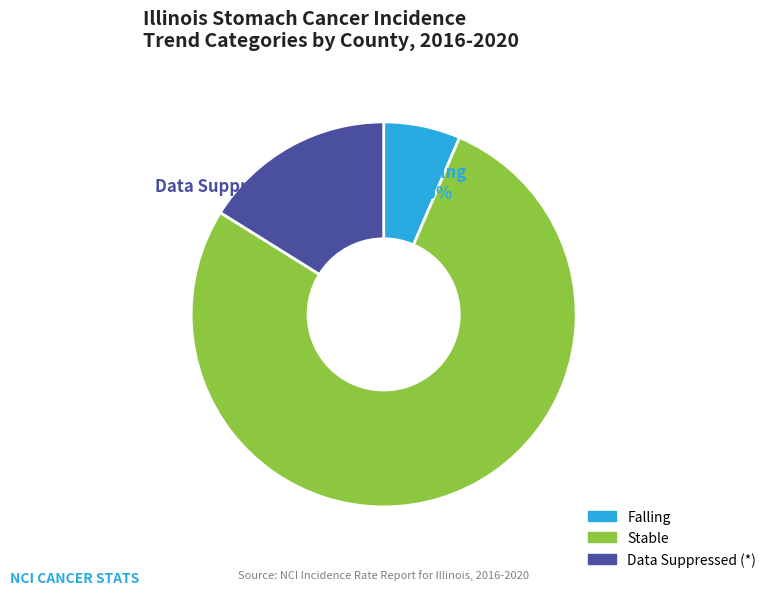

Rank the categories by value from lowest to highest.

Falling 6.5%, Data Suppressed (*) 16.1%, Stable 77.4%